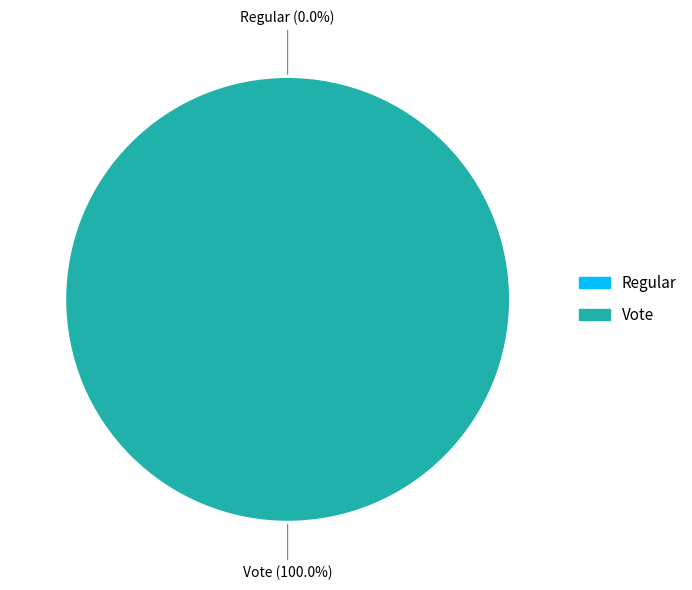

Is there any slice that represents more than half of the pie?

Yes